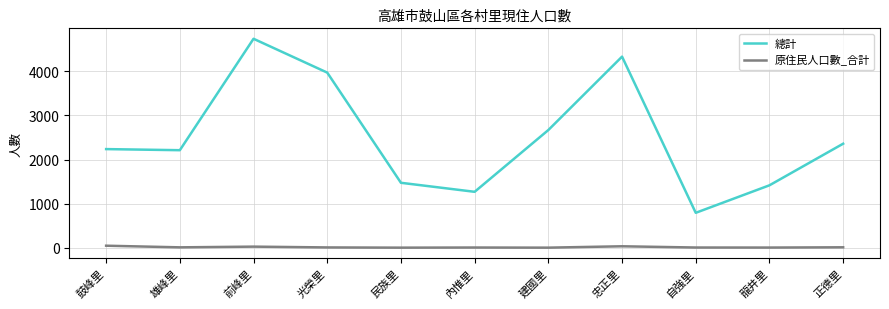

What are all the series names shown in the legend?

總計, 原住民人口數_合計